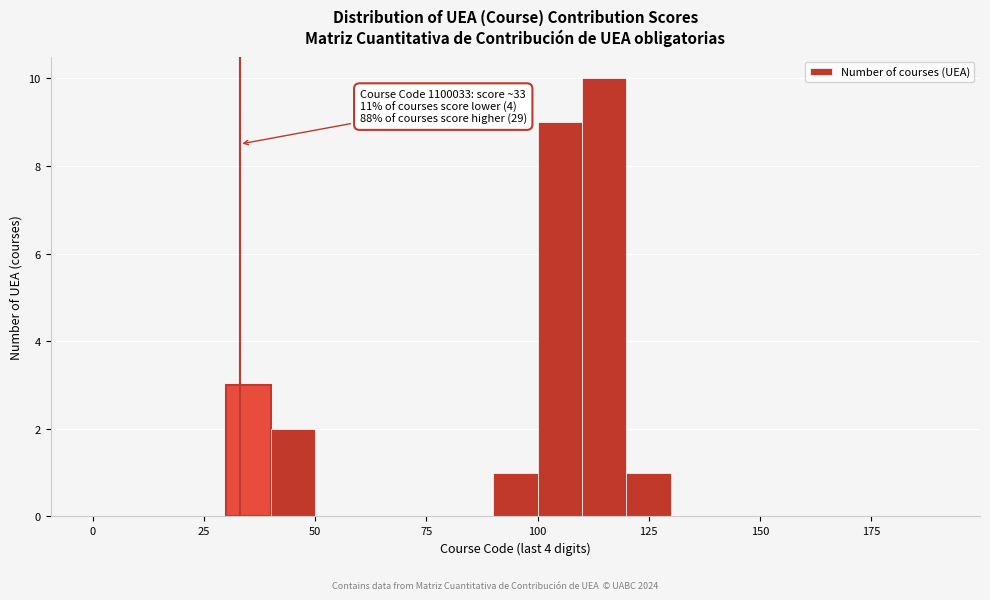

Around what value on the x-axis is the tallest bar? Give the approximate position of its centre, as read against the axis.

115